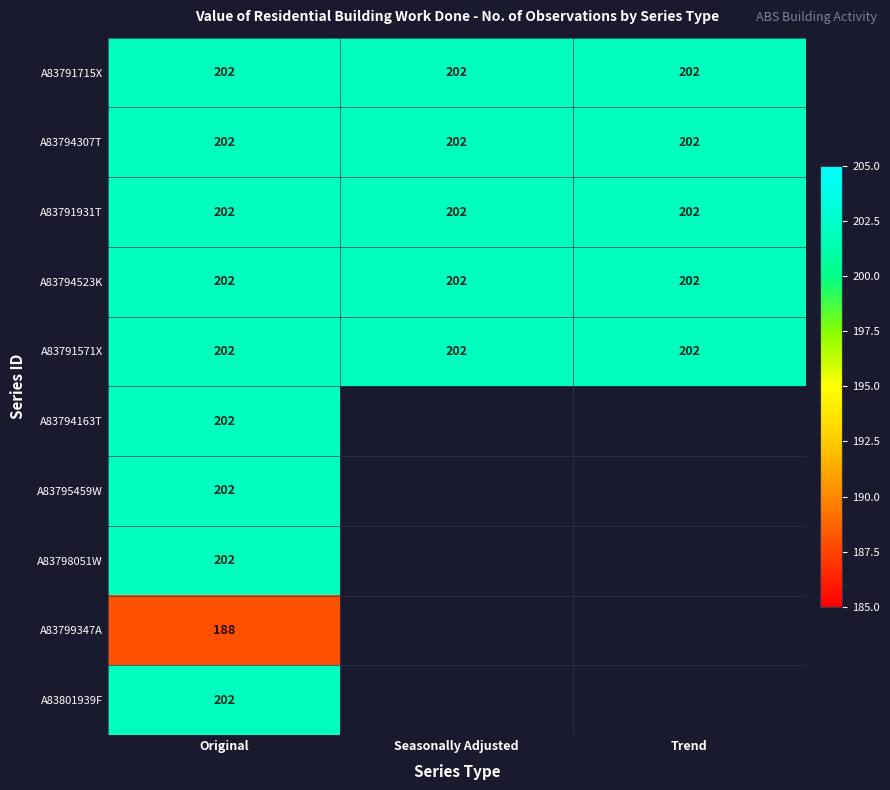

Is it true that A83799347A equals 325.4 at Original?

False